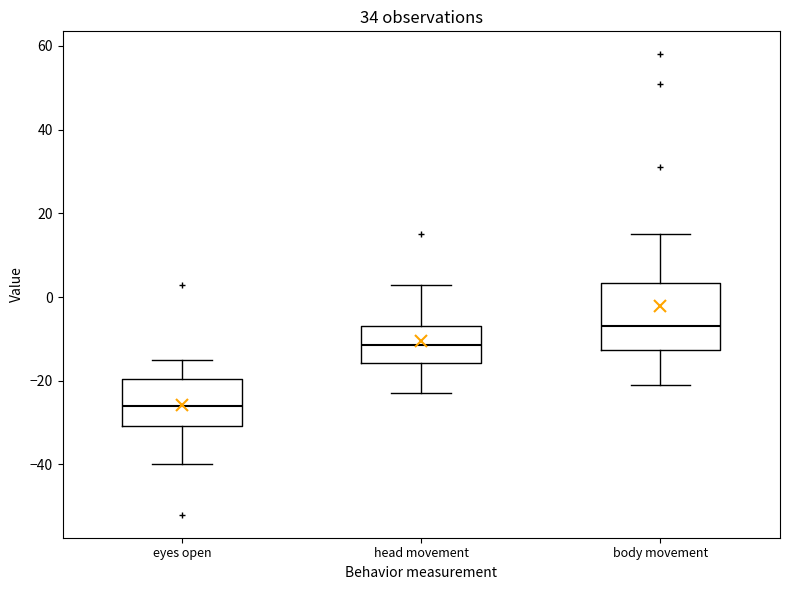

Which box's median line is the lowest?

eyes open